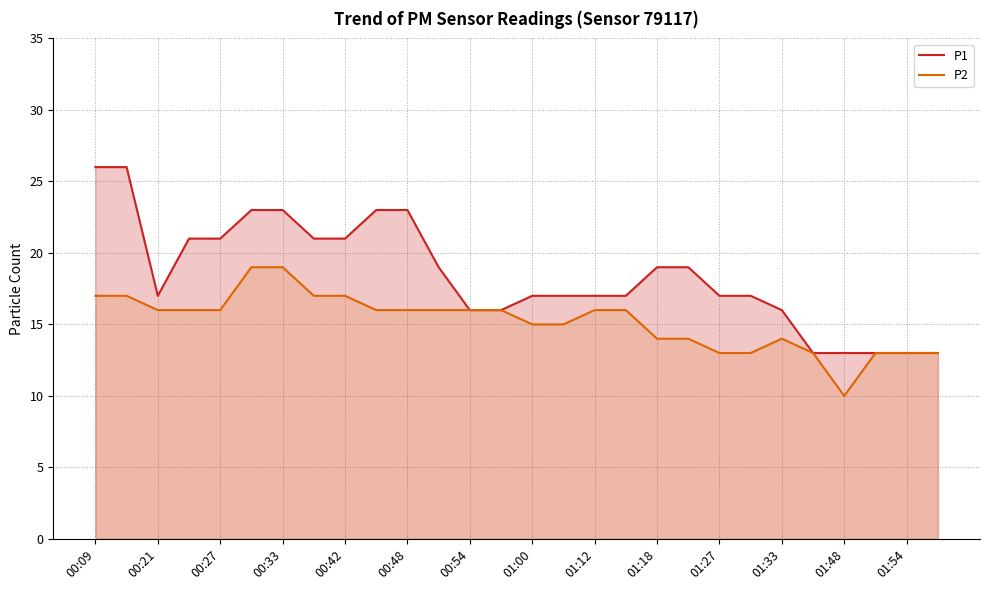

At which category is the sum across all series the highest?

00:09